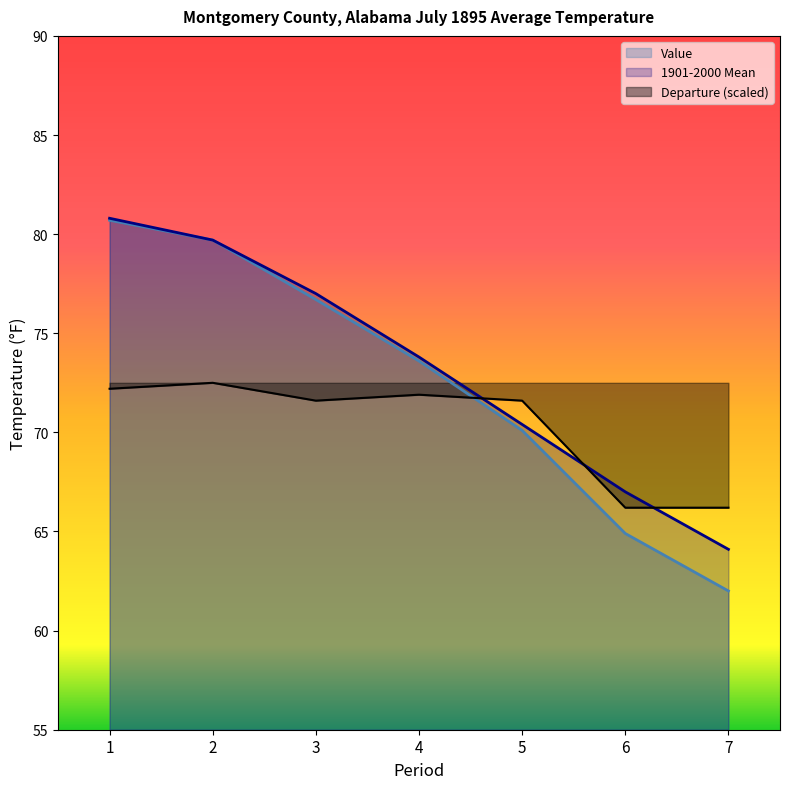

What is the value of the Value point at the 4th from the left?

73.6